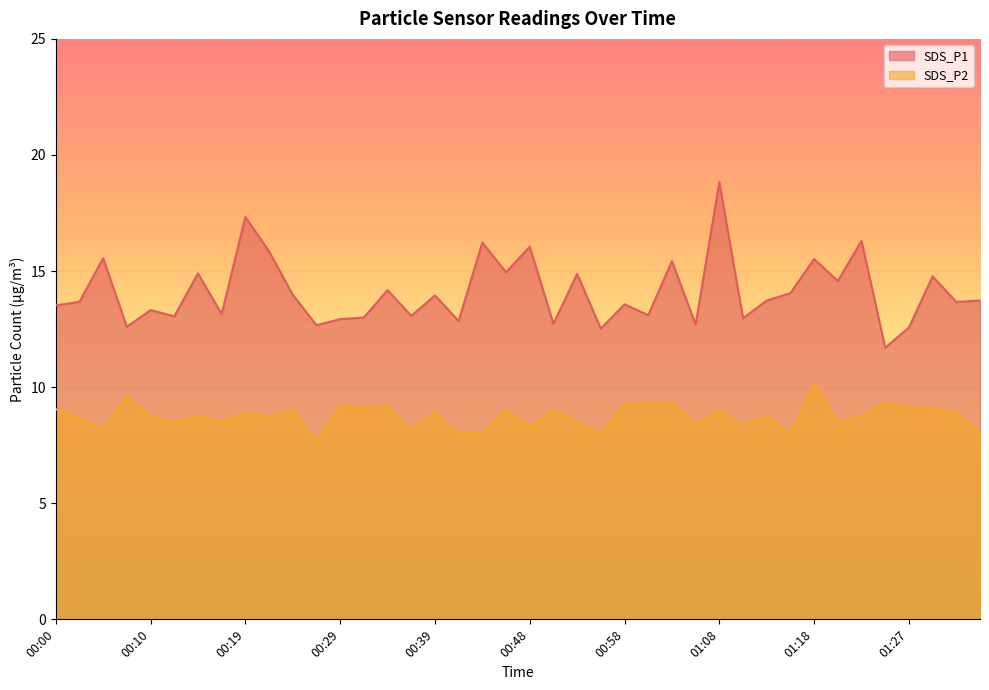

At how many categories does at least one series exceed 9?

40